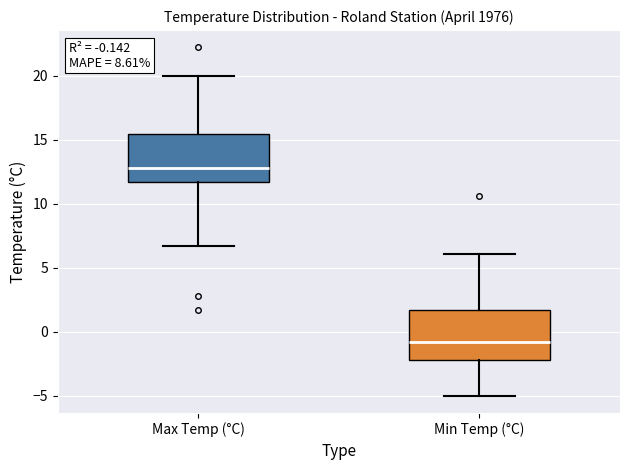

Which box's median line is the highest?

Max Temp (°C)